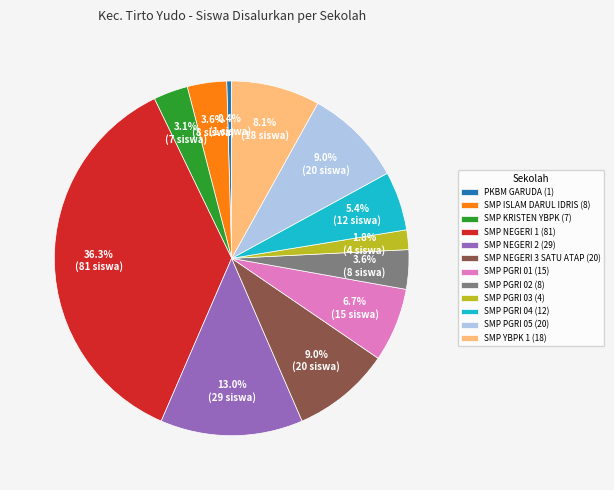

How many slices are in this pie chart?

12